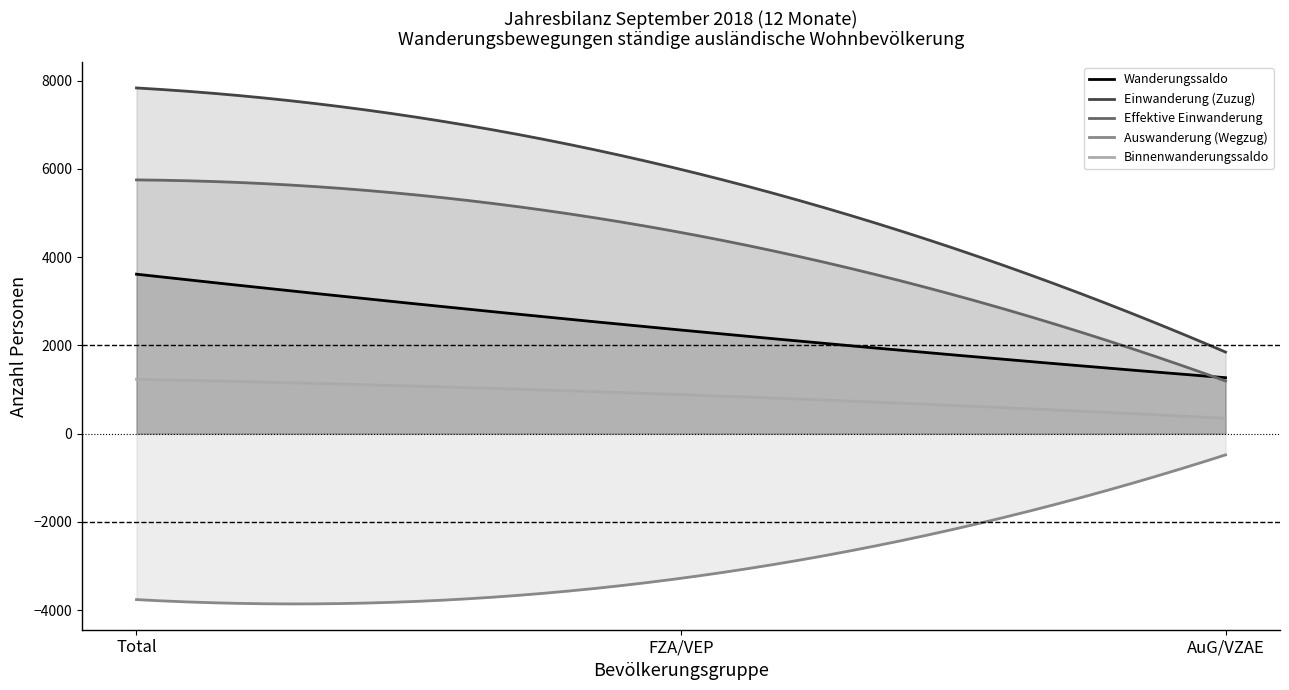

What is the label of the 3rd point from the left?

AuG/VZAE